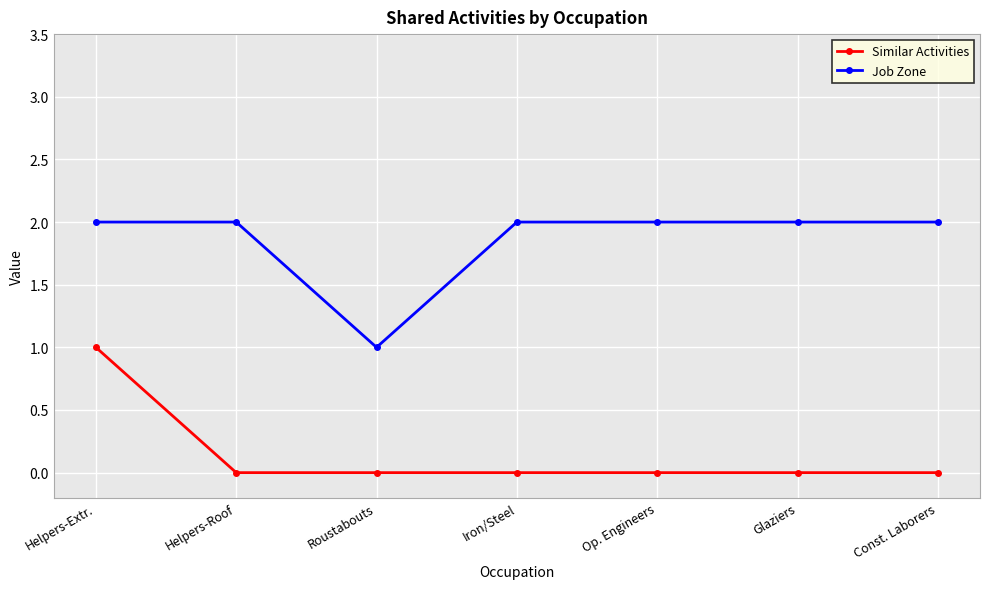

What position from the left is Op. Engineers?

5